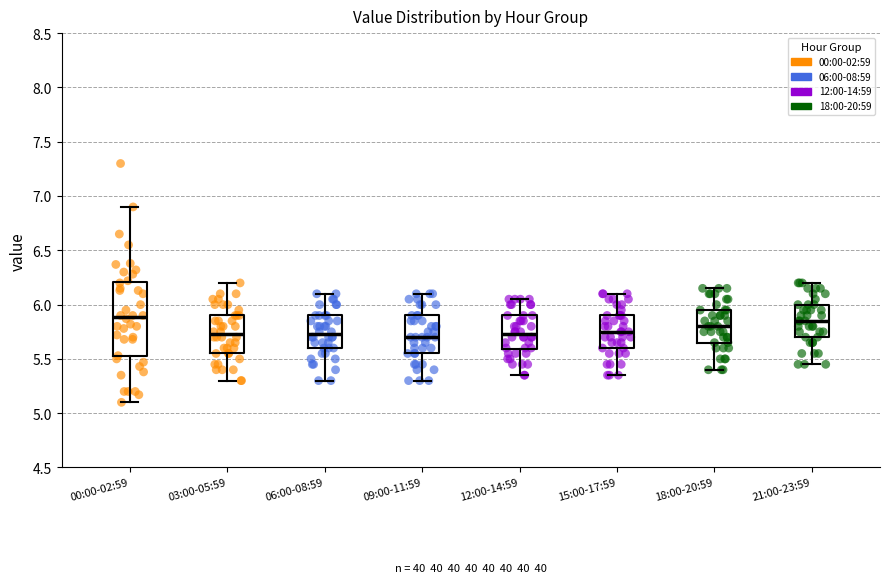

Reading left to right, read every box against the y-axis: the position of its median line, the range the box covers, and the ends of its whiskers. The values are not printed on the chart, so give them approximately, as read against the axis.

00:00-02:59: median 5.90, box 5.50 to 6.20, whiskers 5.10 to 6.90
03:00-05:59: median 5.75, box 5.55 to 5.90, whiskers 5.30 to 6.20
06:00-08:59: median 5.75, box 5.60 to 5.90, whiskers 5.30 to 6.10
09:00-11:59: median 5.70, box 5.55 to 5.90, whiskers 5.30 to 6.10
12:00-14:59: median 5.75, box 5.60 to 5.90, whiskers 5.35 to 6.05
15:00-17:59: median 5.75, box 5.60 to 5.90, whiskers 5.35 to 6.10
18:00-20:59: median 5.80, box 5.65 to 5.95, whiskers 5.40 to 6.15
21:00-23:59: median 5.85, box 5.70 to 6.00, whiskers 5.45 to 6.20